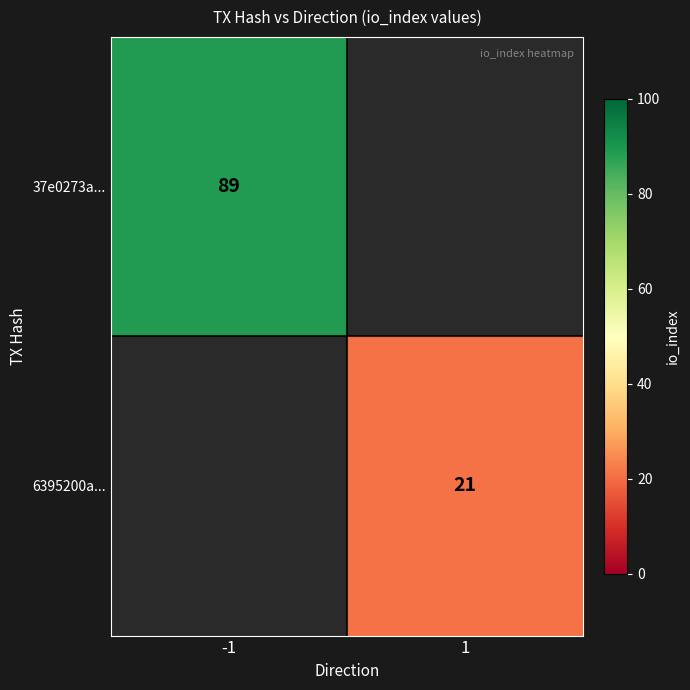

True or false: 6395200a... has a value of 35 at 1.

False